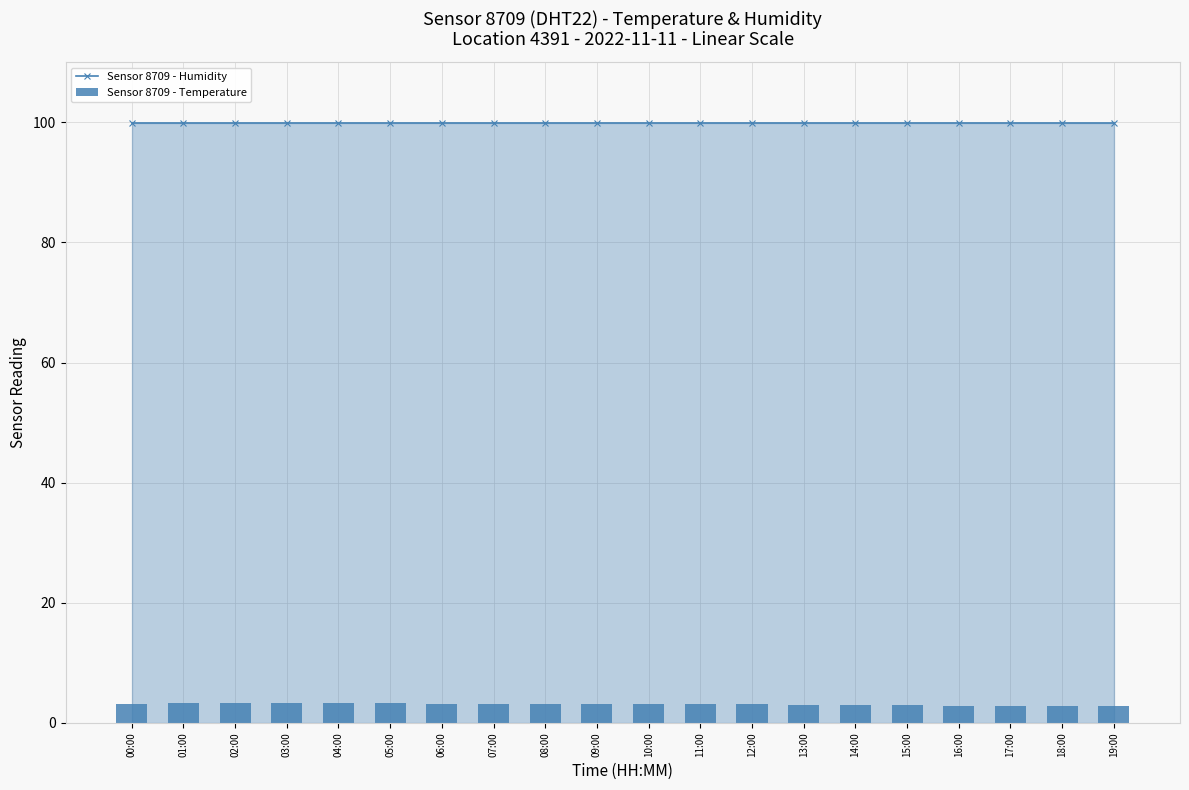

What is the label of the 19th bar from the right?

01:00